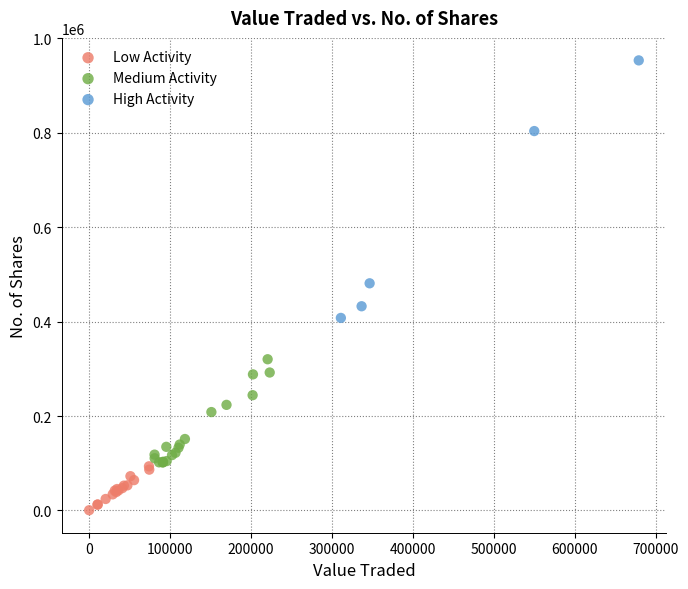

Which series reaches the minimum Y coordinate?

Low Activity